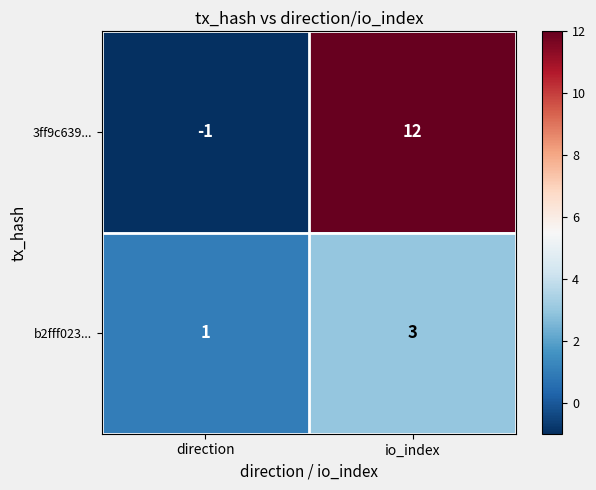

Which series has the largest total across all categories?

3ff9c639...